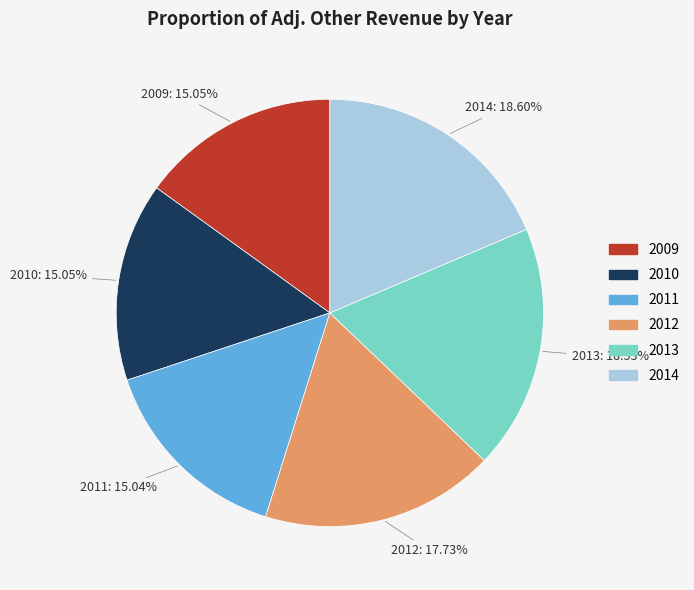

What is the ratio of the value at 2013 to the value at 2011?

1.2